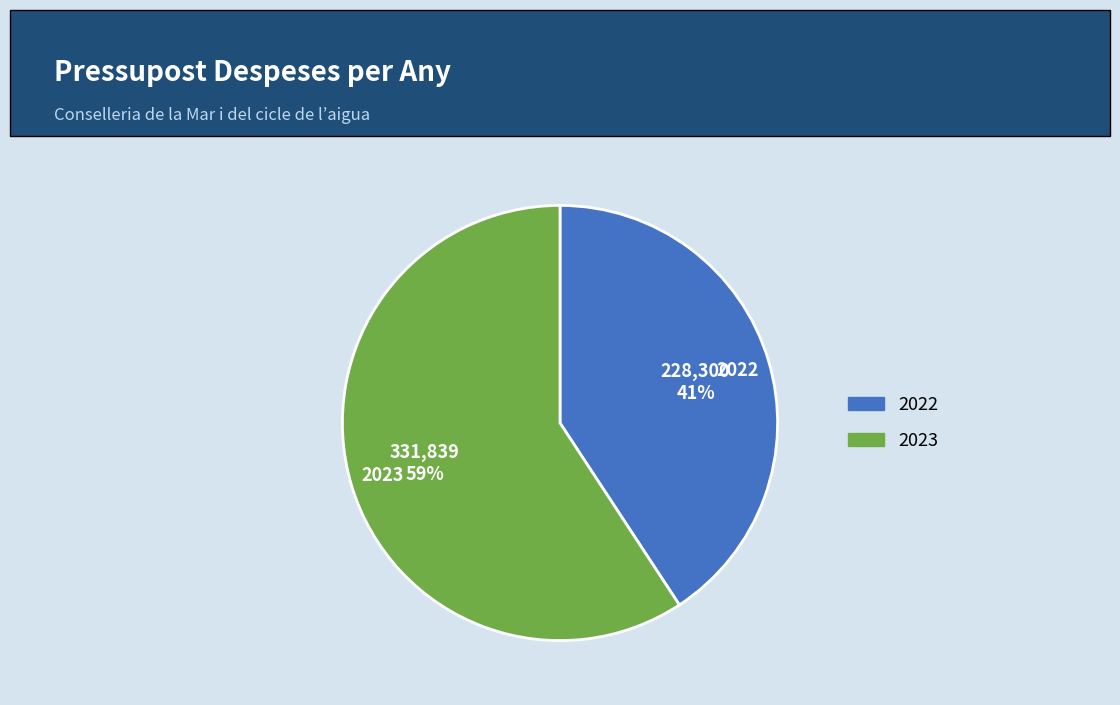

To the nearest percent, what percentage of the pie is 2023?

59%